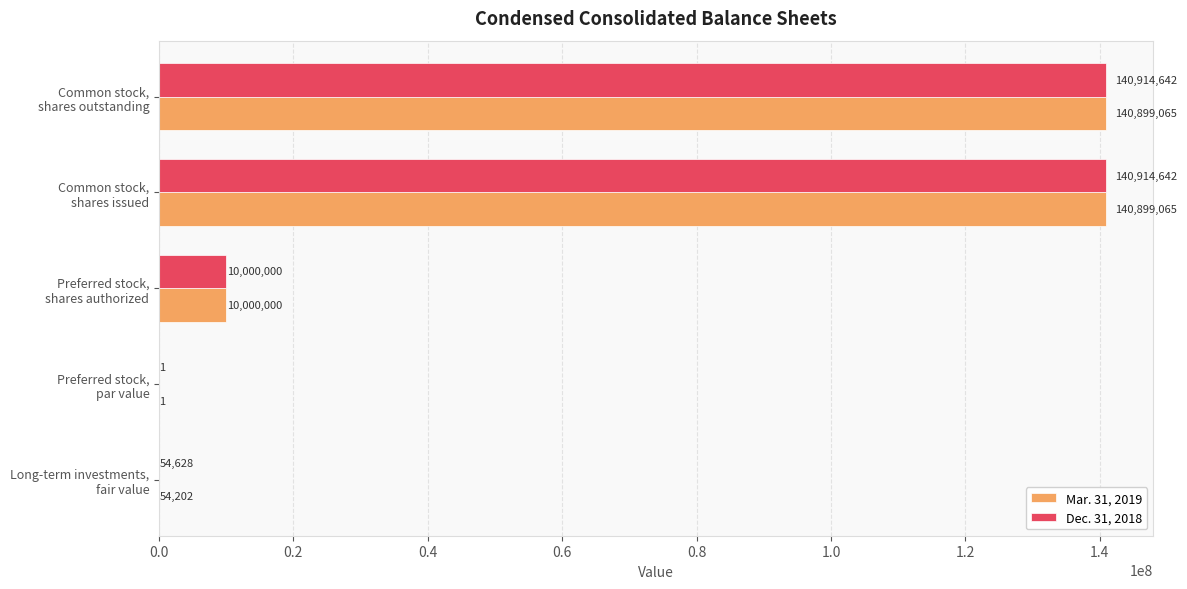

How many data points does each series have?

5